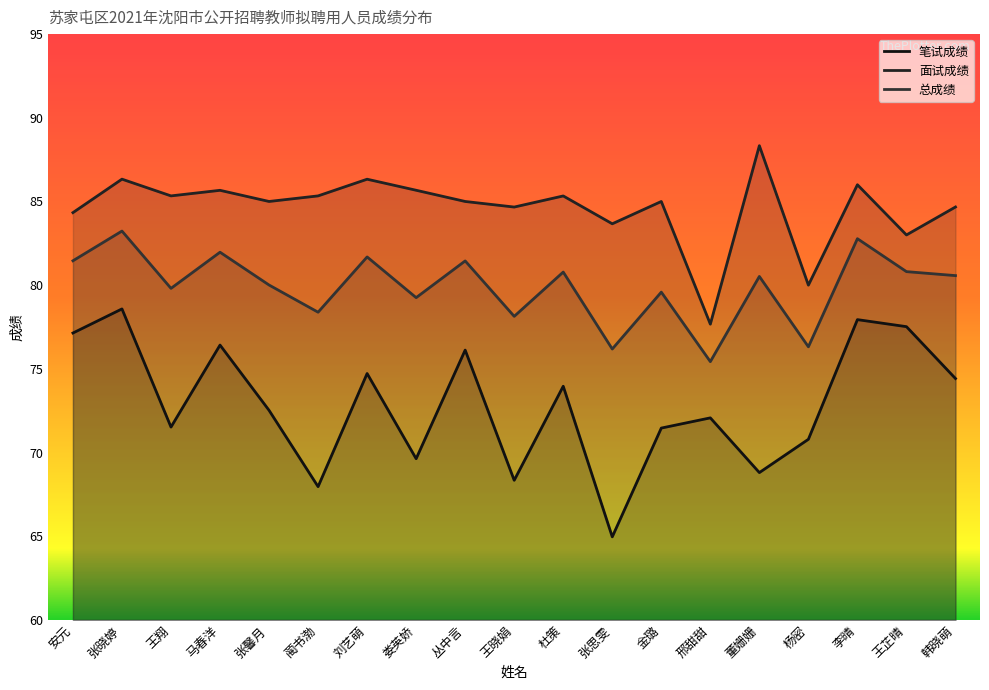

What is the average value of the 笔试成绩 series?

72.9